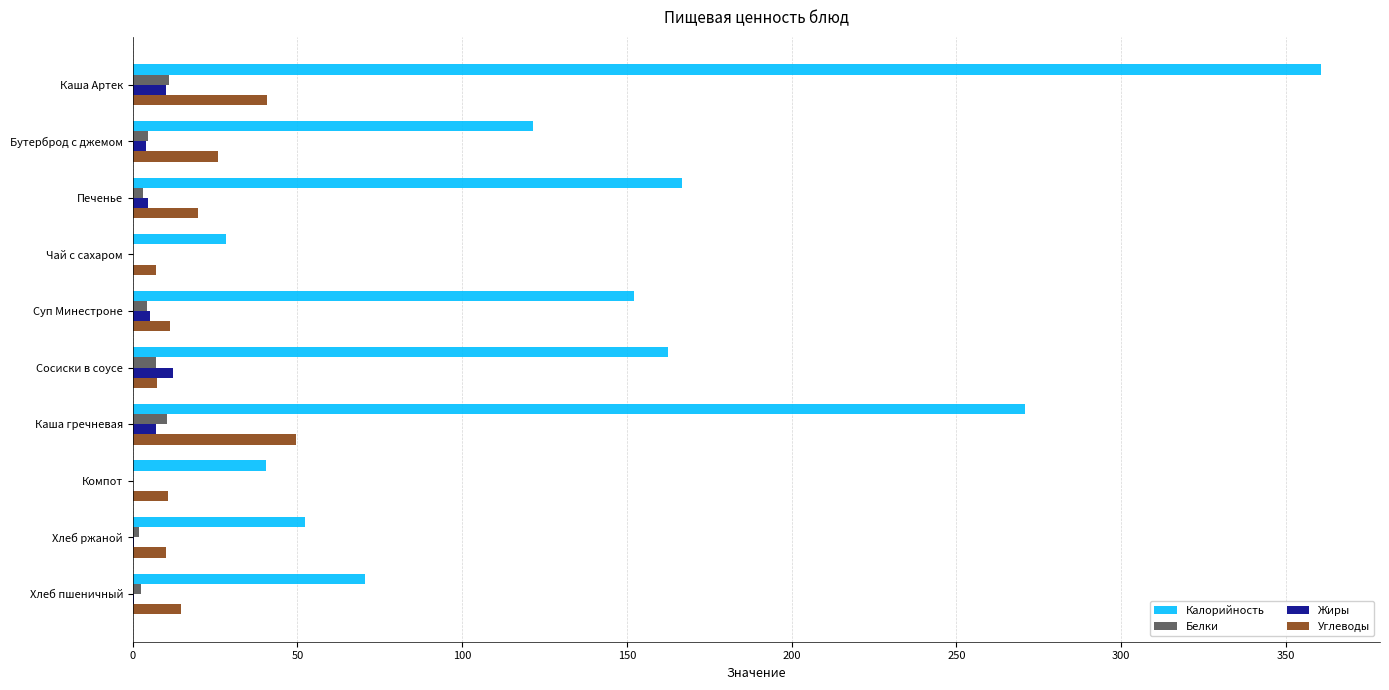

Is the value of Углеводы at Хлеб пшеничный greater than the value of Белки at Хлеб пшеничный?

Yes